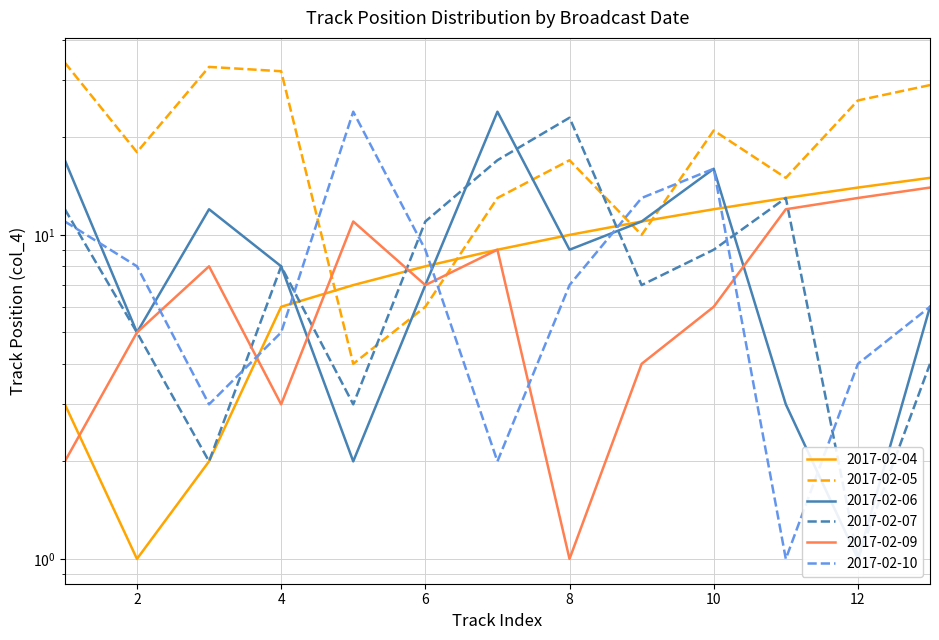

In 2017-02-04, how many points are lower than both neighbors (excluding endpoints)?

1